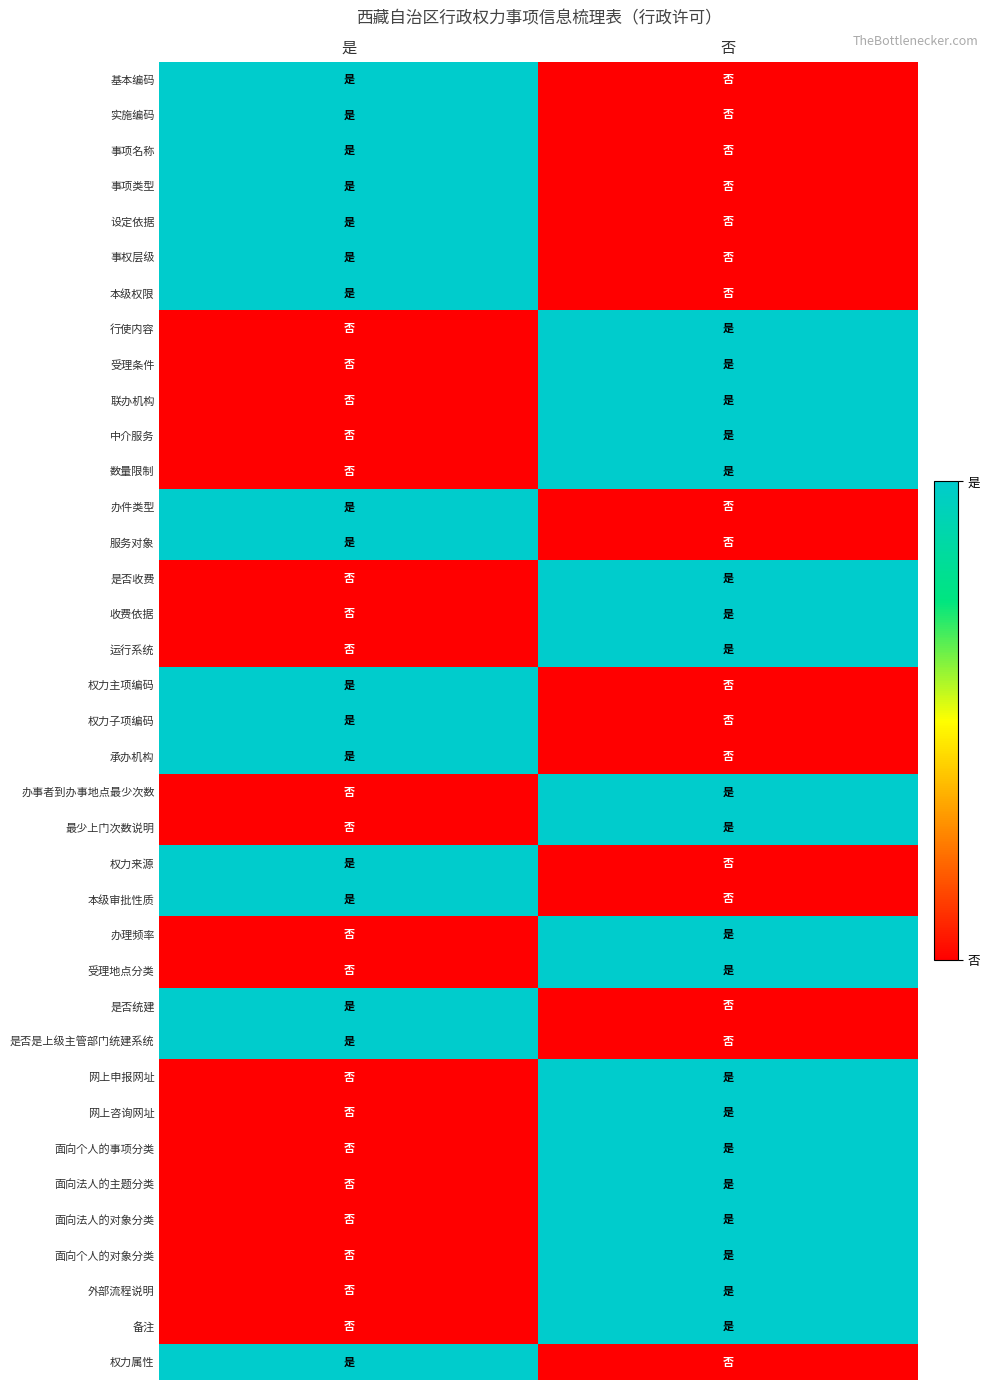

Which series has the largest range (max minus min)?

基本编码